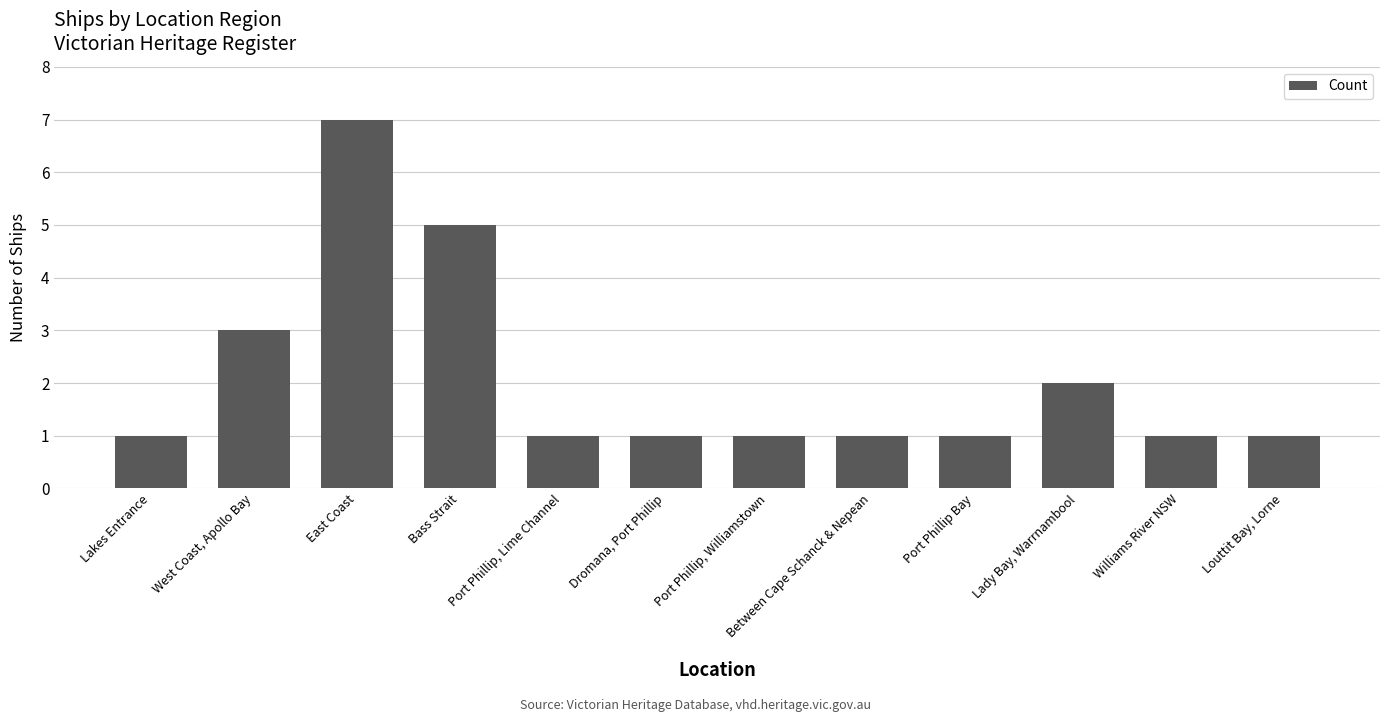

What is the ratio of the value at Louttit Bay, Lorne to the value at Lady Bay, Warrnambool?

0.5